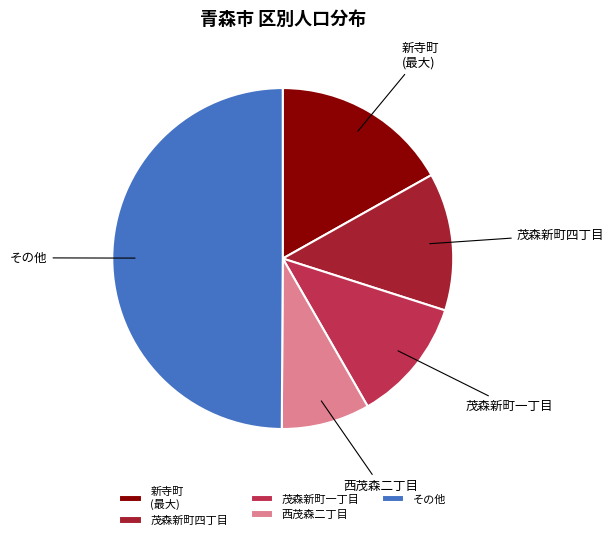

Count the number of slices in the pie.

5